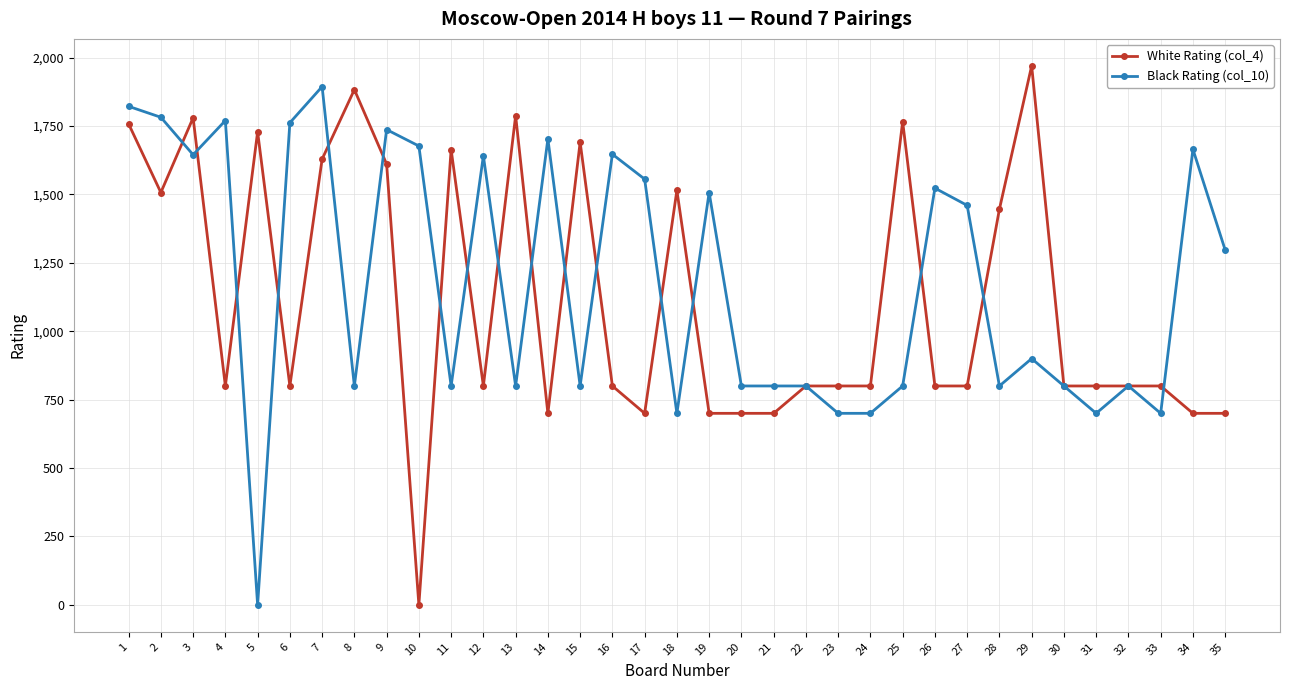

At how many categories does at least one series exceed 999?

26